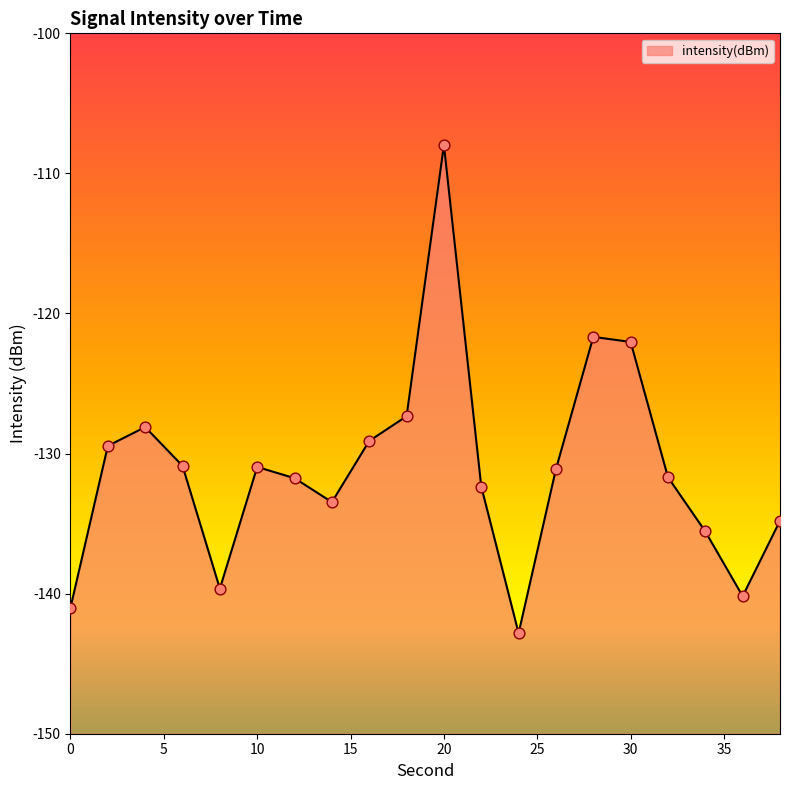

What is the change in value from 4 to 10?

-2.8